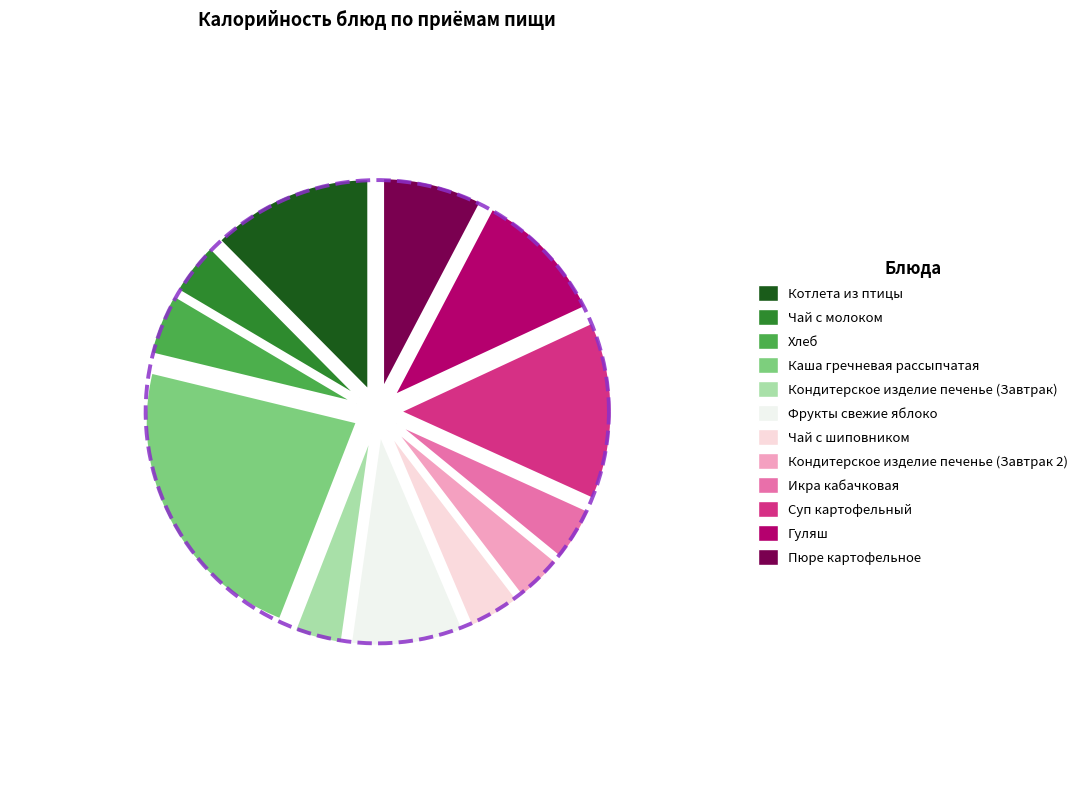

What is the largest slice in the pie chart?

Каша гречневая рассыпчатая